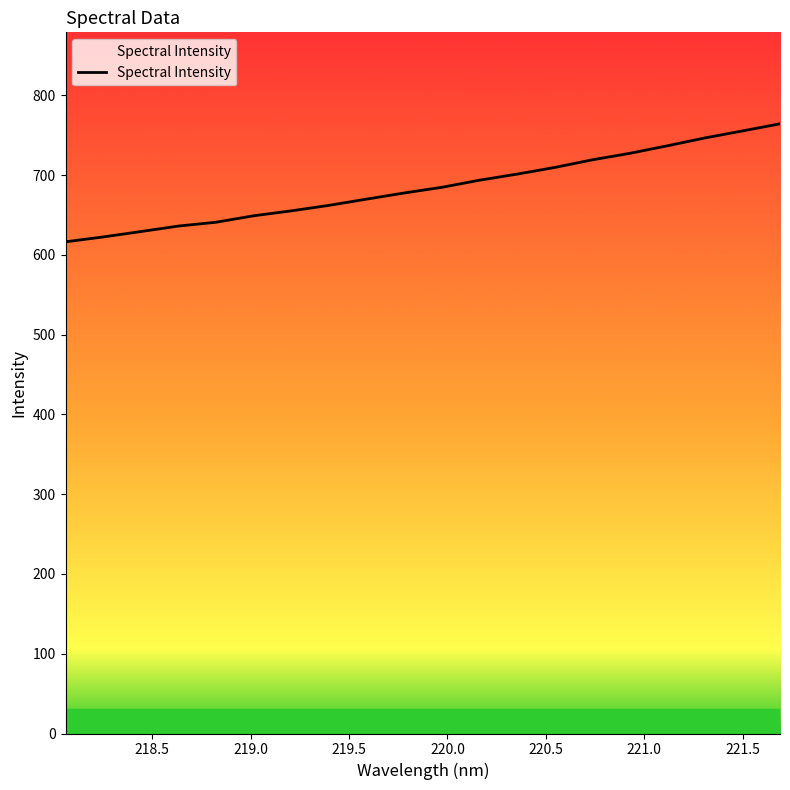

Reading left to right, list all the values displayed in this chart.

616.5	622.6	629.4	636.3	641.1	649.2	655.3	662.2	670.0	677.7	684.8	693.7	701.4	709.7	719.3	727.4	736.9	746.8	755.5	764.5